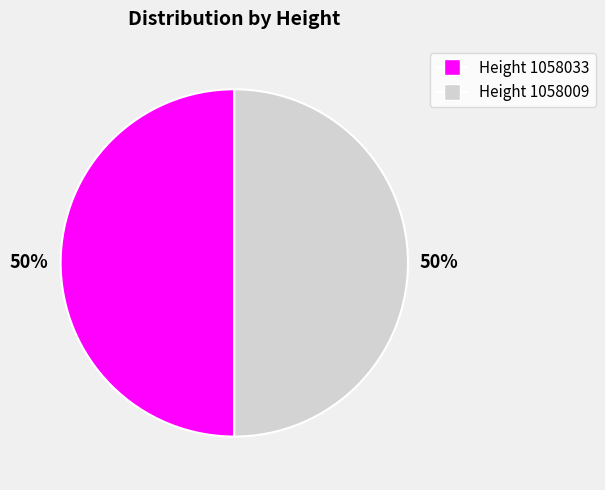

To the nearest percent, what is the average slice percentage?

50%